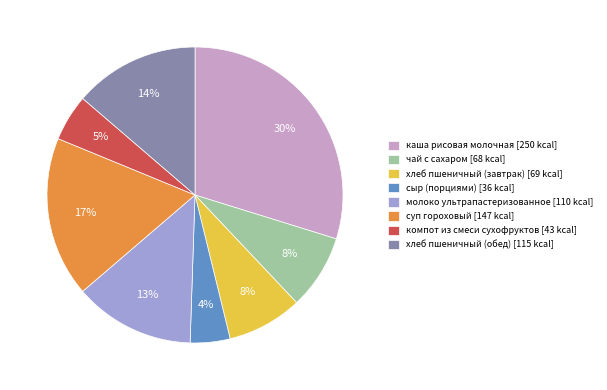

Is it true that компот из смеси сухофруктов is 5% of the pie?

True